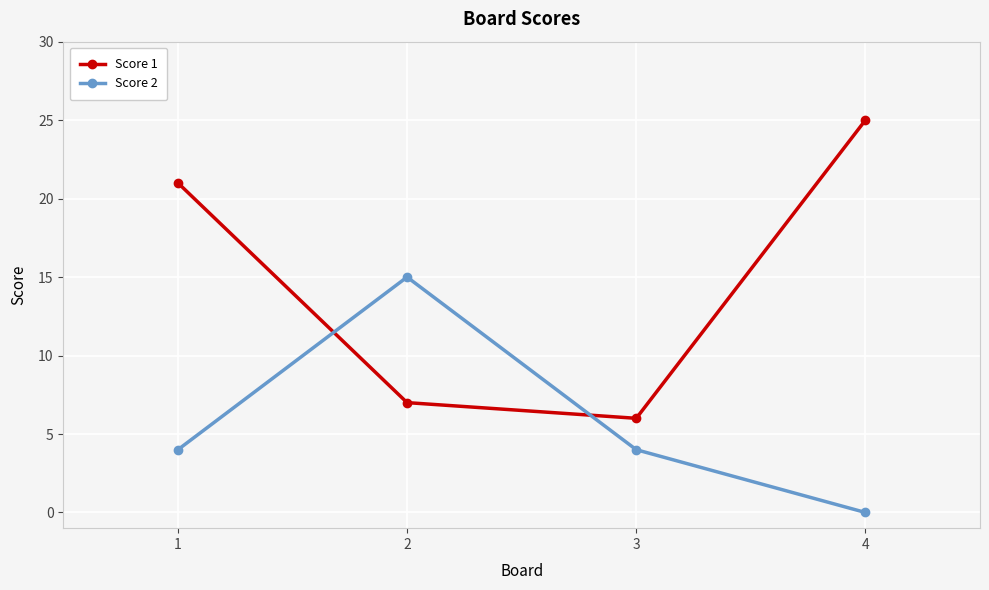

What is the greatest value displayed?

25